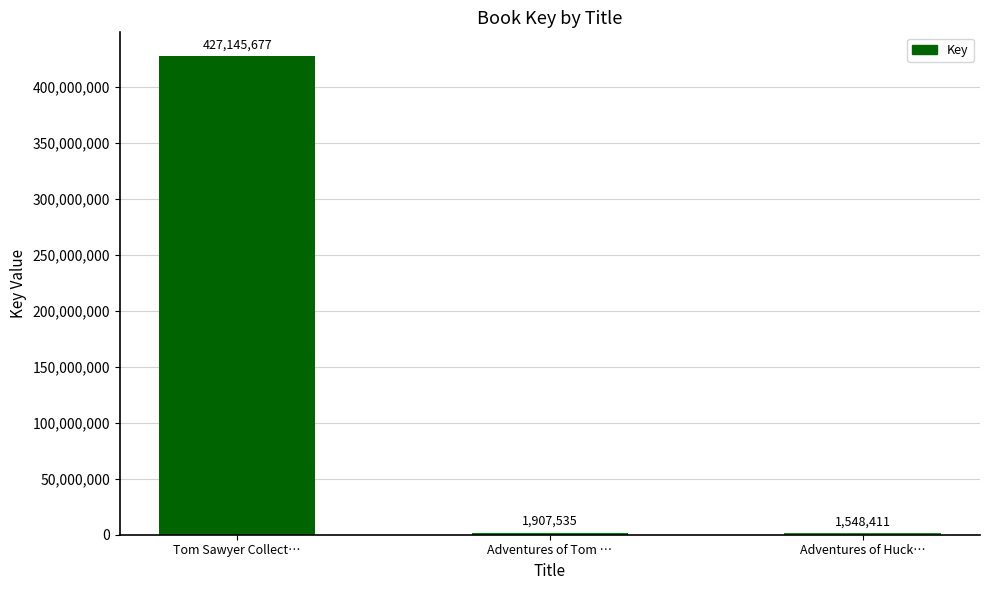

How many series are shown in this chart?

1